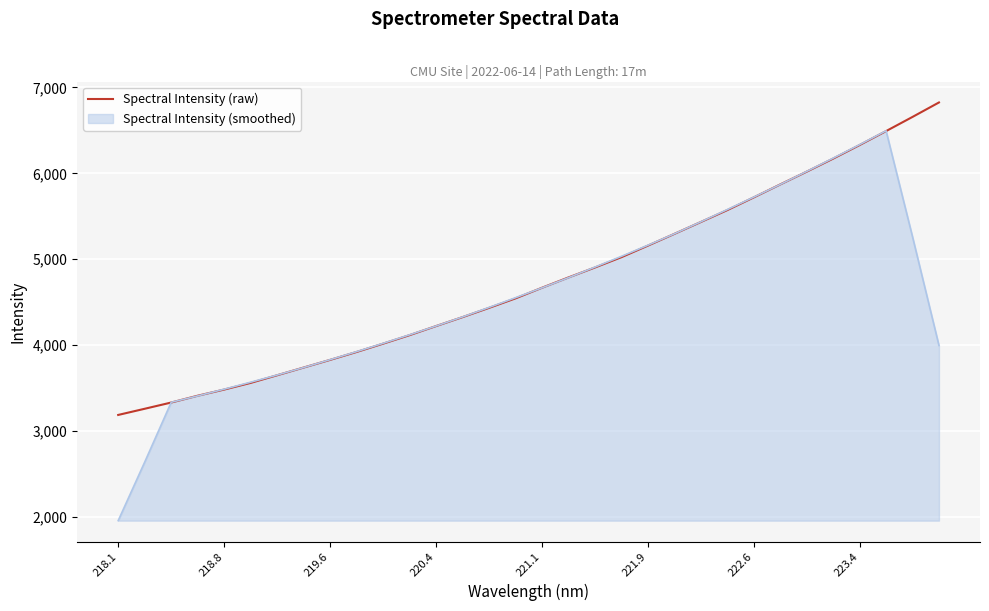

List the series in order of their peak value, highest first.

Spectral Intensity (raw), Spectral Intensity (smoothed)